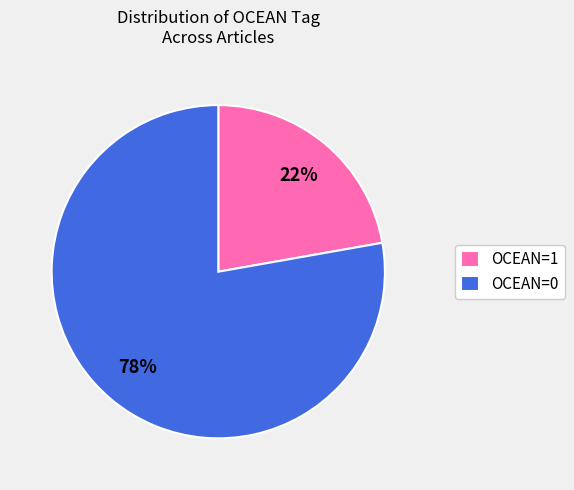

To the nearest percent, what is the combined percentage of OCEAN=0 and OCEAN=1?

100%